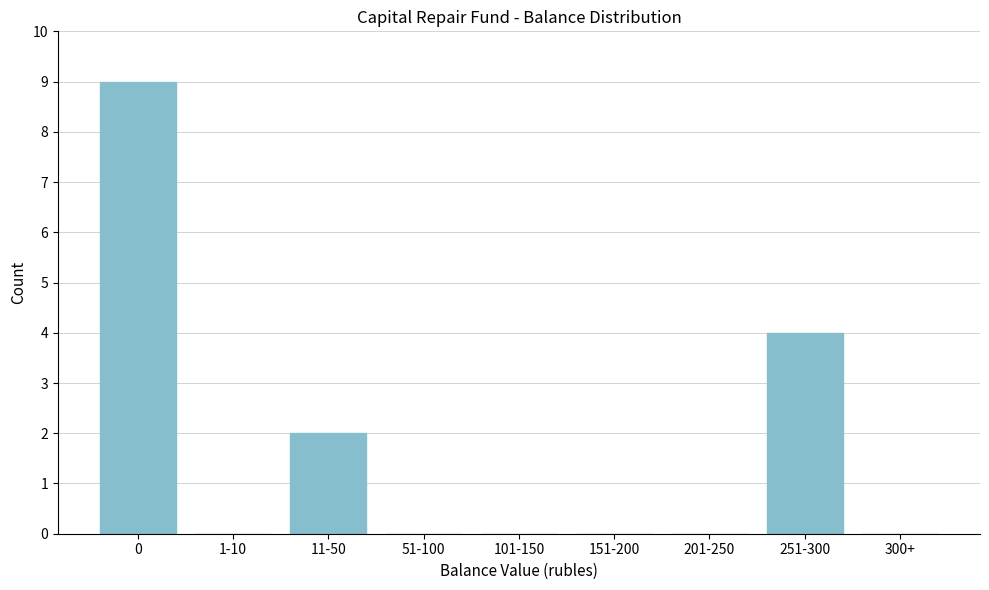

Reading right to left, transcribe all the data shown in this chart.

300+=0	251-300=4	201-250=0	151-200=0	101-150=0	51-100=0	11-50=2	1-10=0	0=9